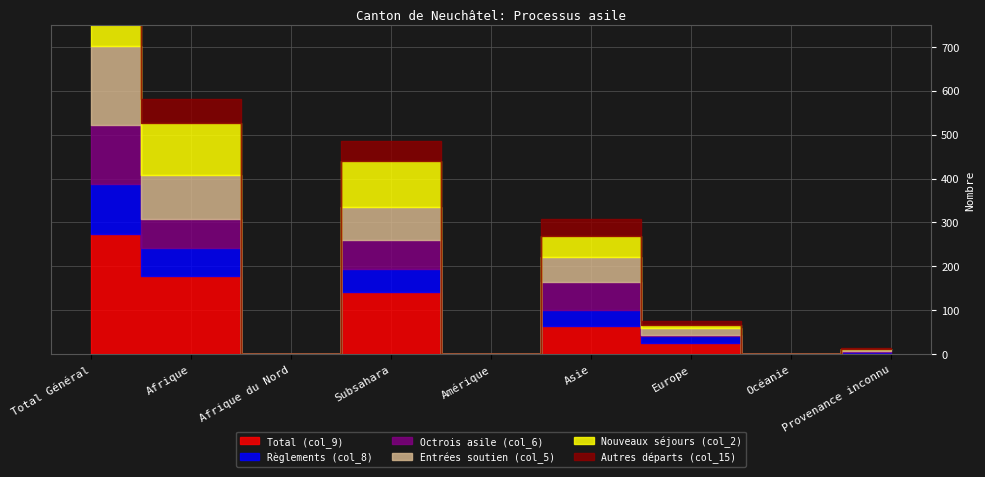

Where is the first local maximum for Autres départs (col_15)?

Subsahara